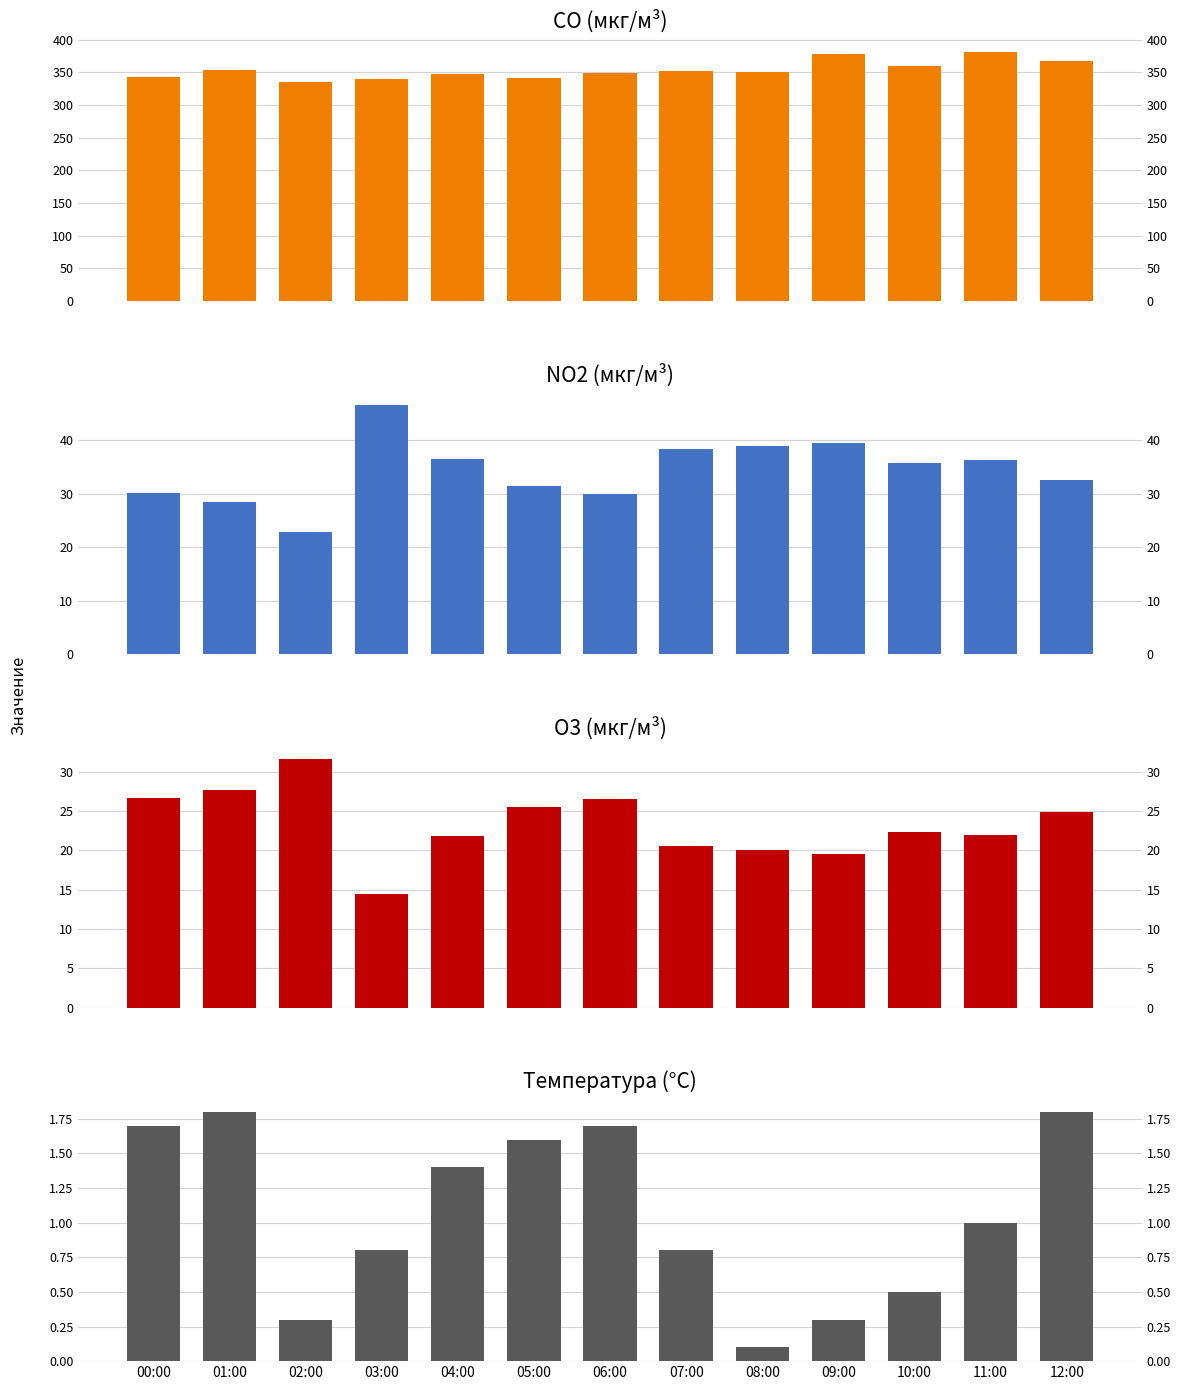

At 09:00, list the series in order from smallest to largest.

Температура (°C), O3 (мкг/м³), NO2 (мкг/м³), CO (мкг/м³)